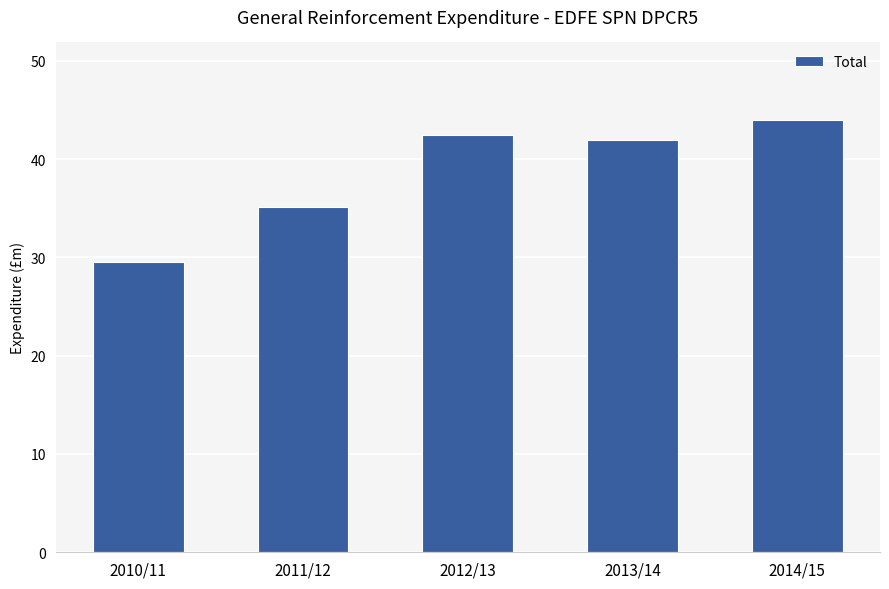

What is the label of the 2nd bar from the left?

2011/12